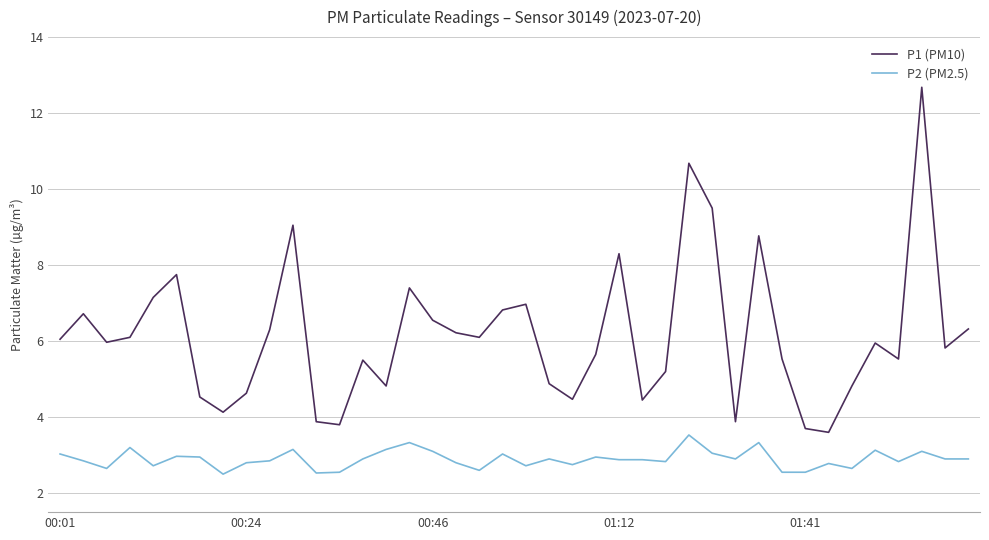

Rank the series by their maximum value, from highest to lowest.

P1 (PM10), P2 (PM2.5)